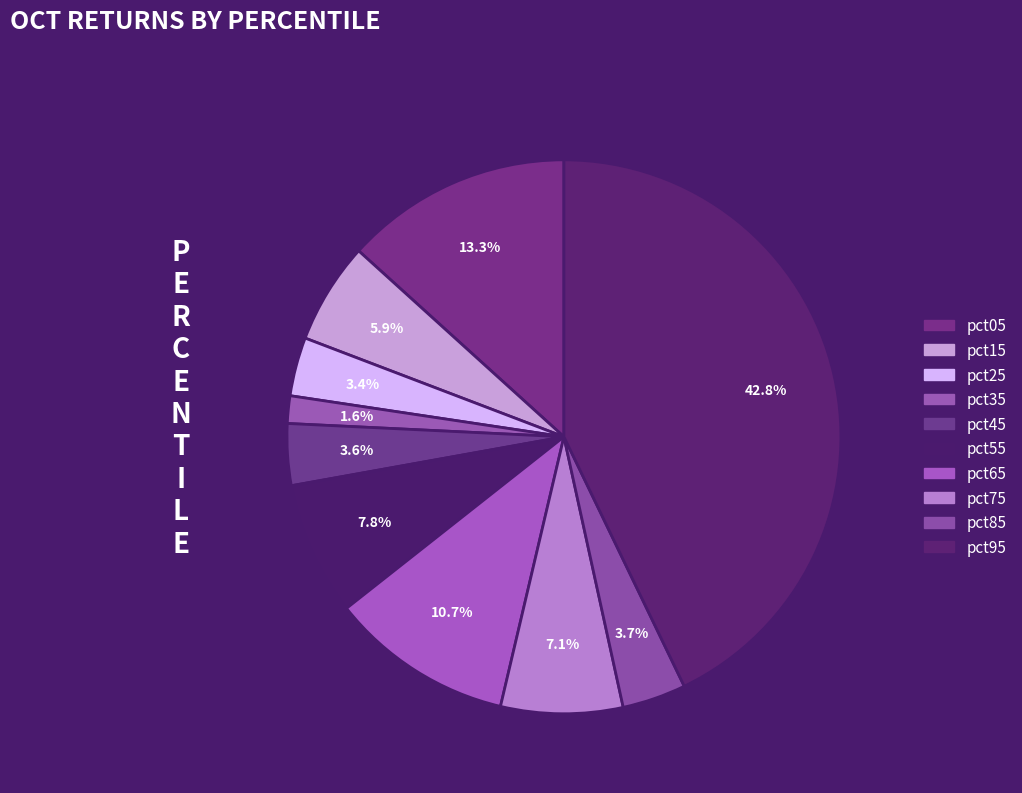

How many slices are in this pie chart?

10